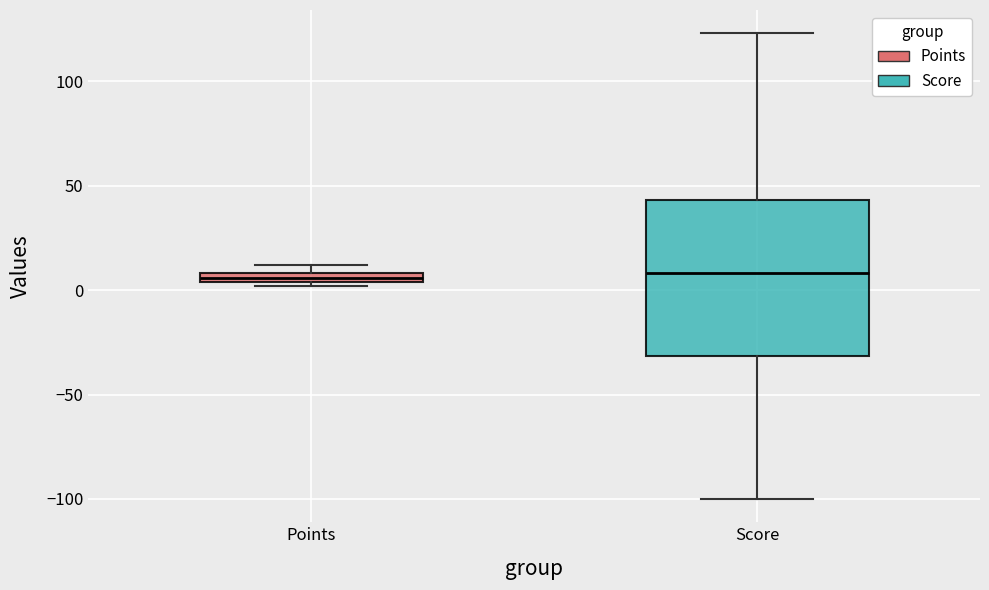

Where is the upper edge of the box for Score on the y-axis? The values are not printed on the chart, so give them approximately, as read against the axis.

45